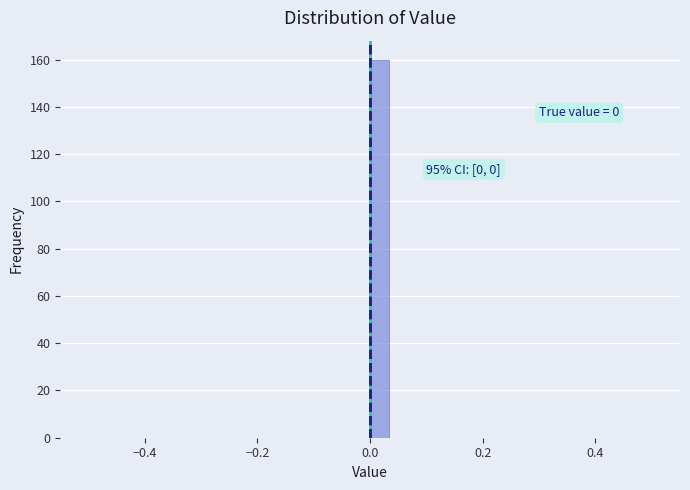

Around what value on the x-axis is the tallest bar? Give the approximate position of its centre, as read against the axis.

0.02